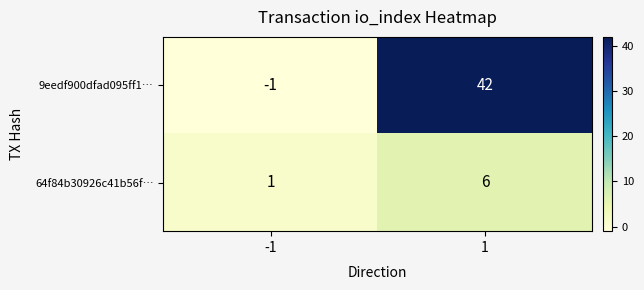

Is the value of 64f84b30926c41b56f… at -1 greater than the value of 9eedf900dfad095ff1… at 1?

No